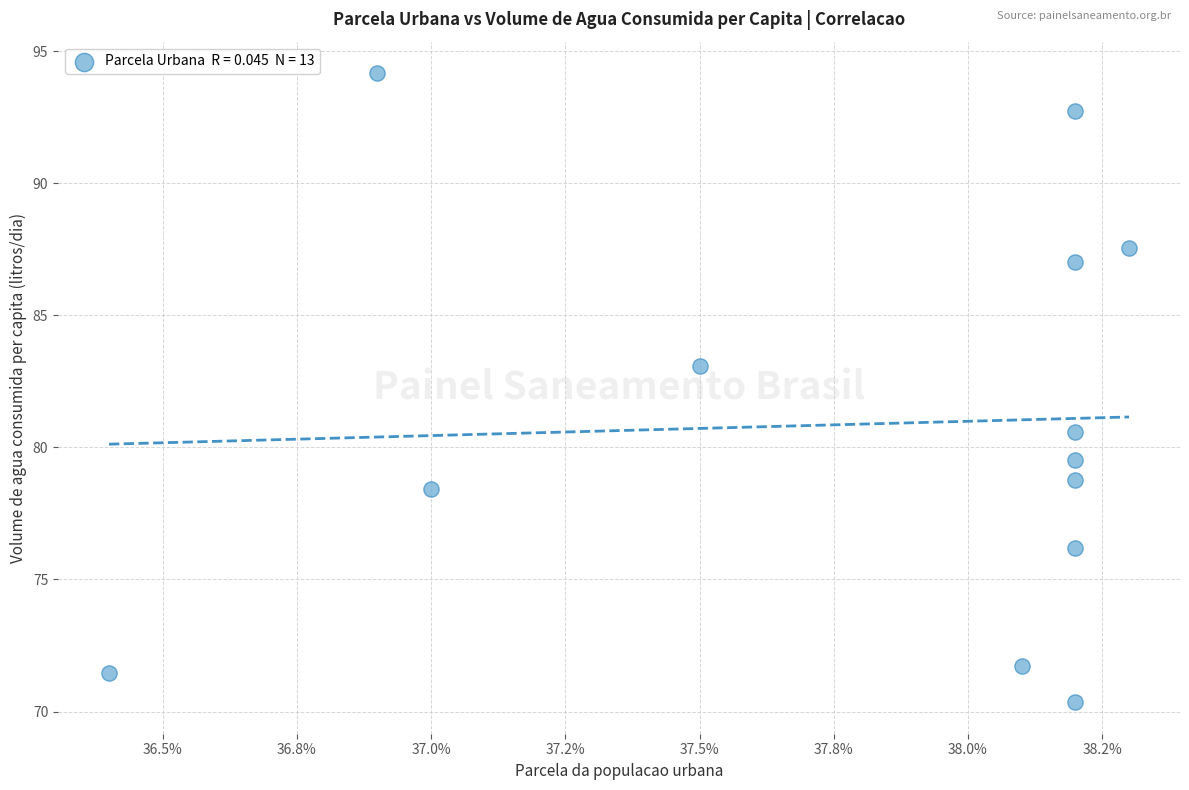

What is the range of Y values (max minus min)?

23.8